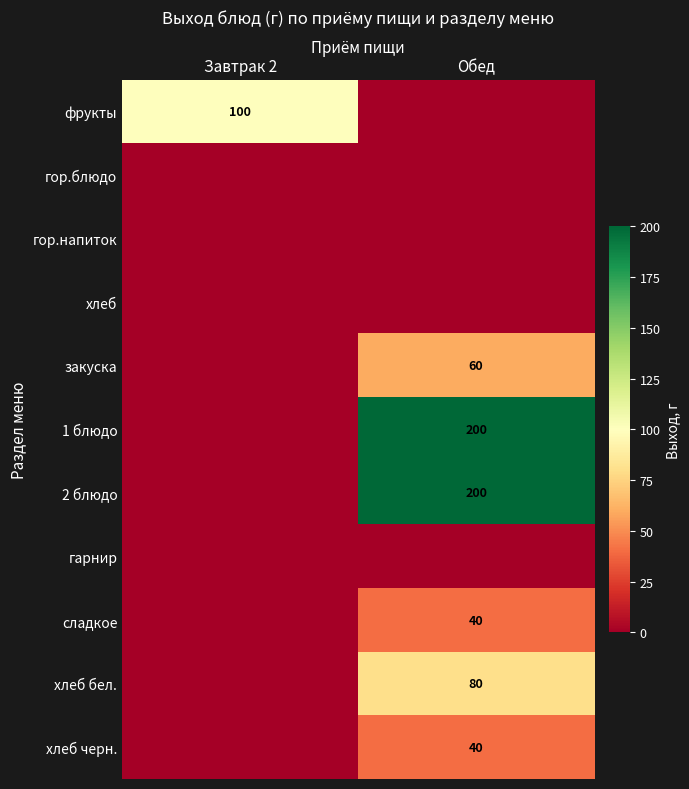

Which category has the highest value across all series?

Обед